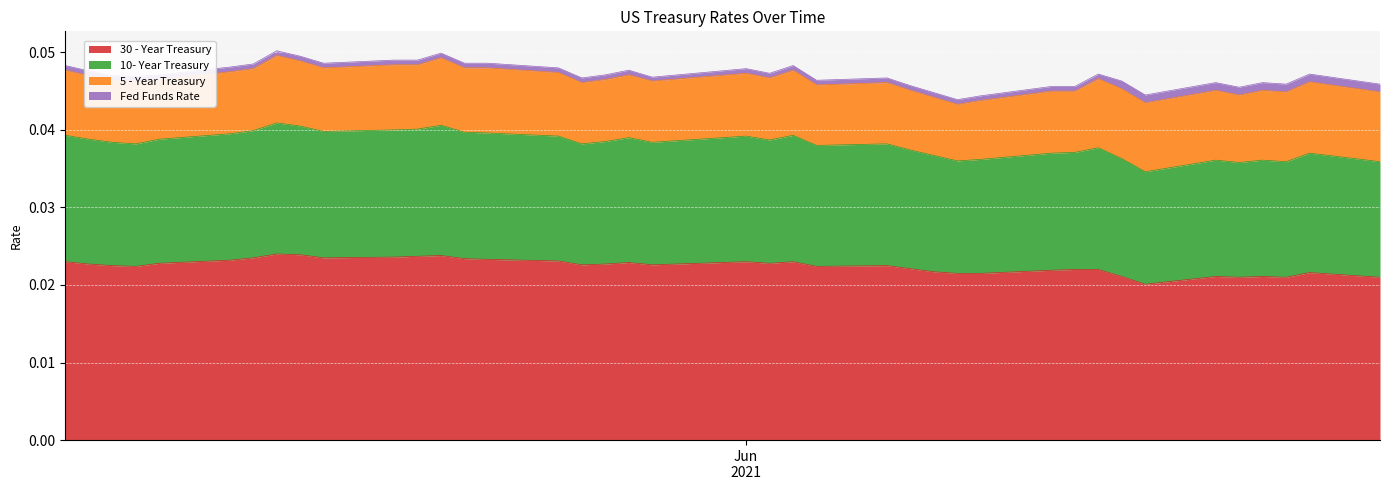

Does the chart display data point markers on the line(s)?

No